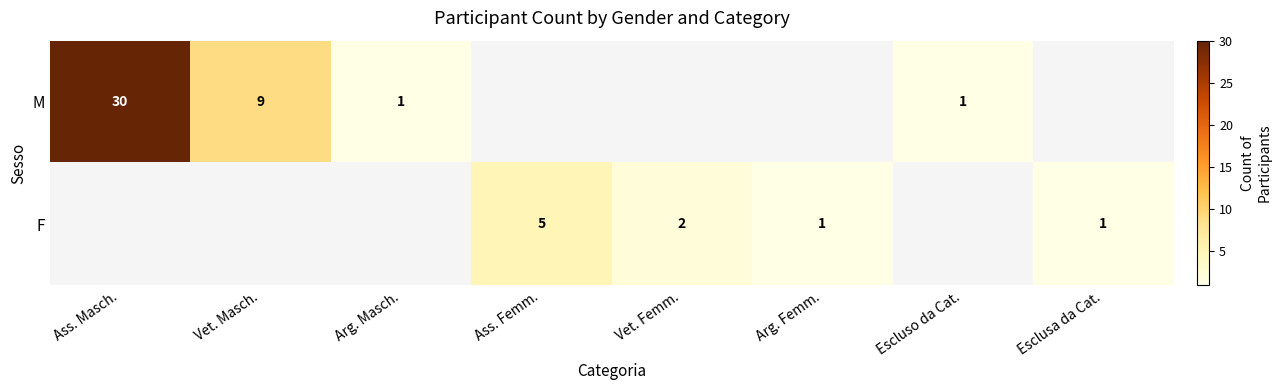

True or false: M has a value of 1 at Arg. Masch..

True